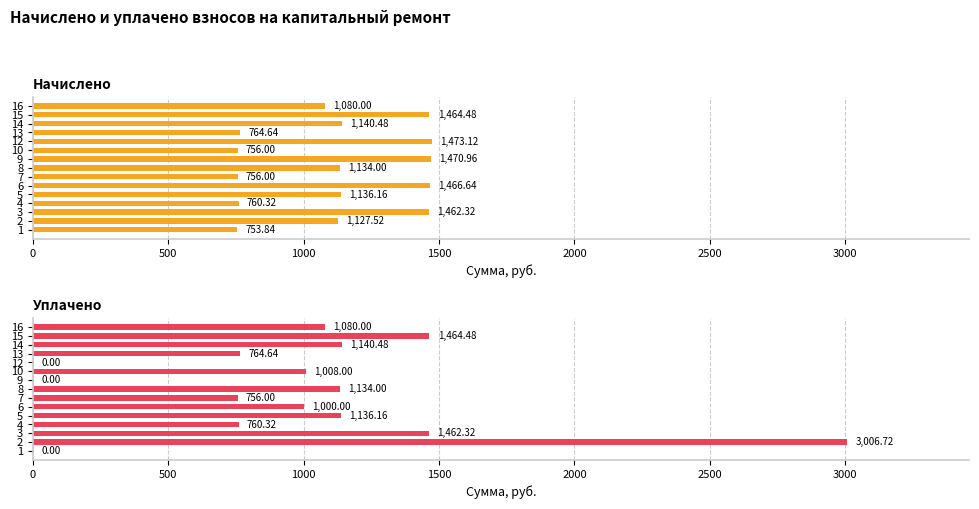

What position from the right is 9?

6